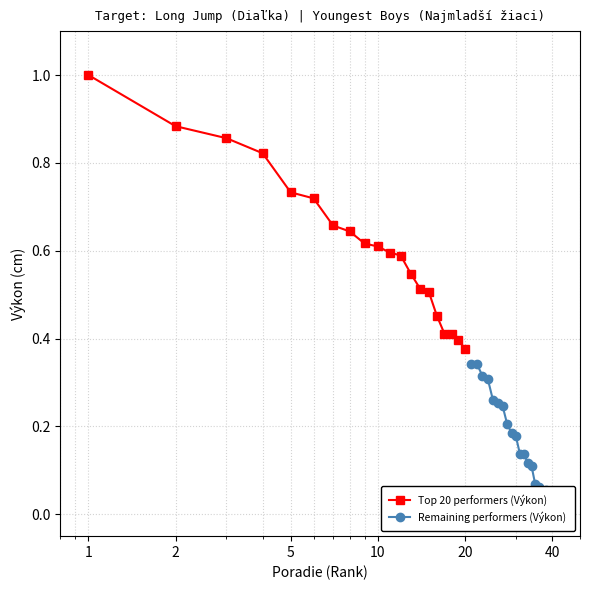

Is this an area chart (filled region under the line)?

No